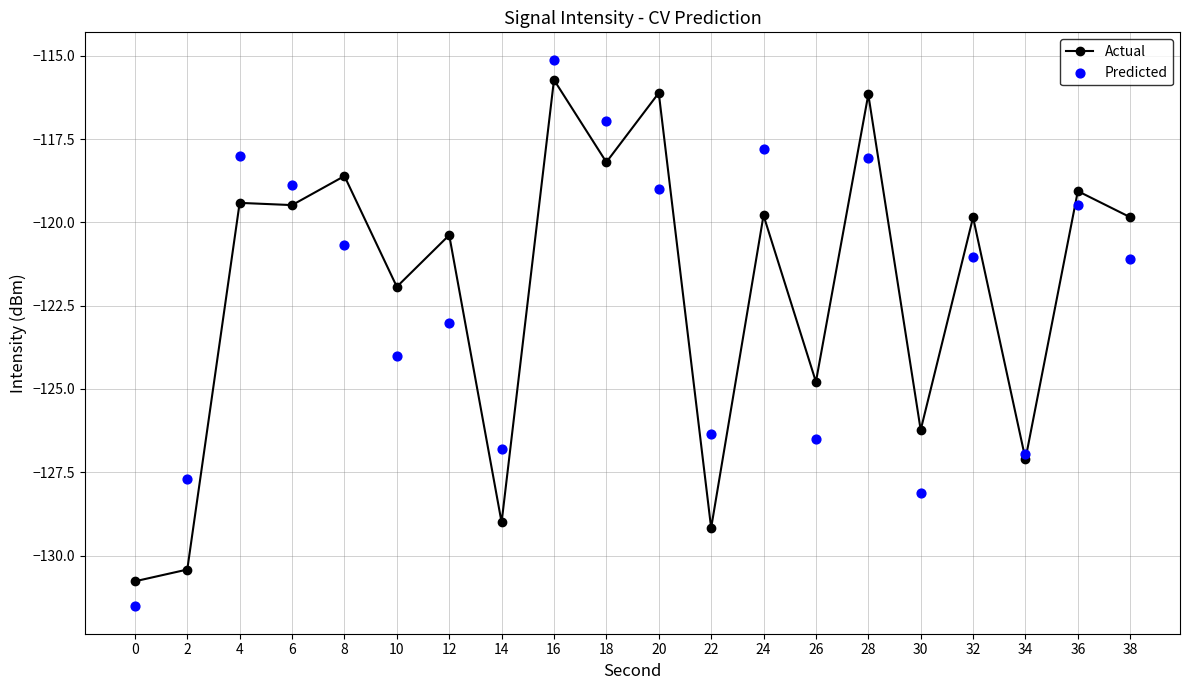

At which category is the sum across all series the highest?

16